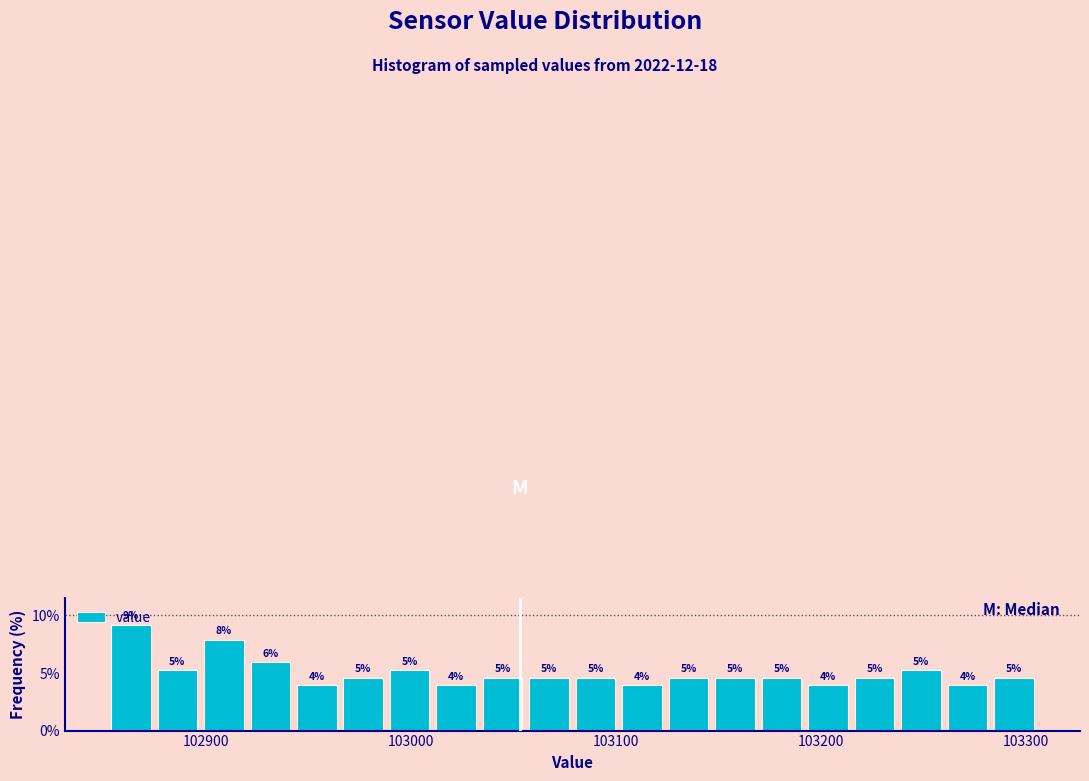

Read against the x-axis, roughly where is the centre of the tallest bar?

102860